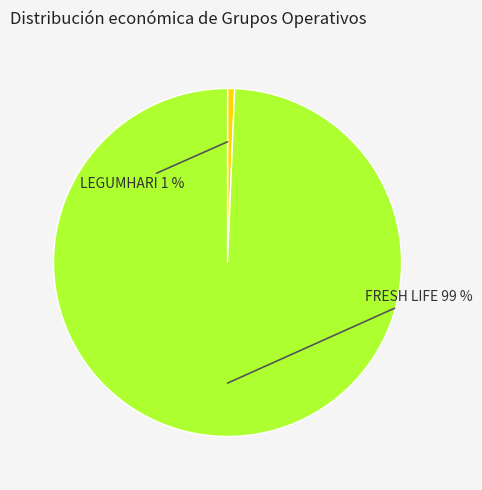

To the nearest percent, what is the average slice percentage?

50%